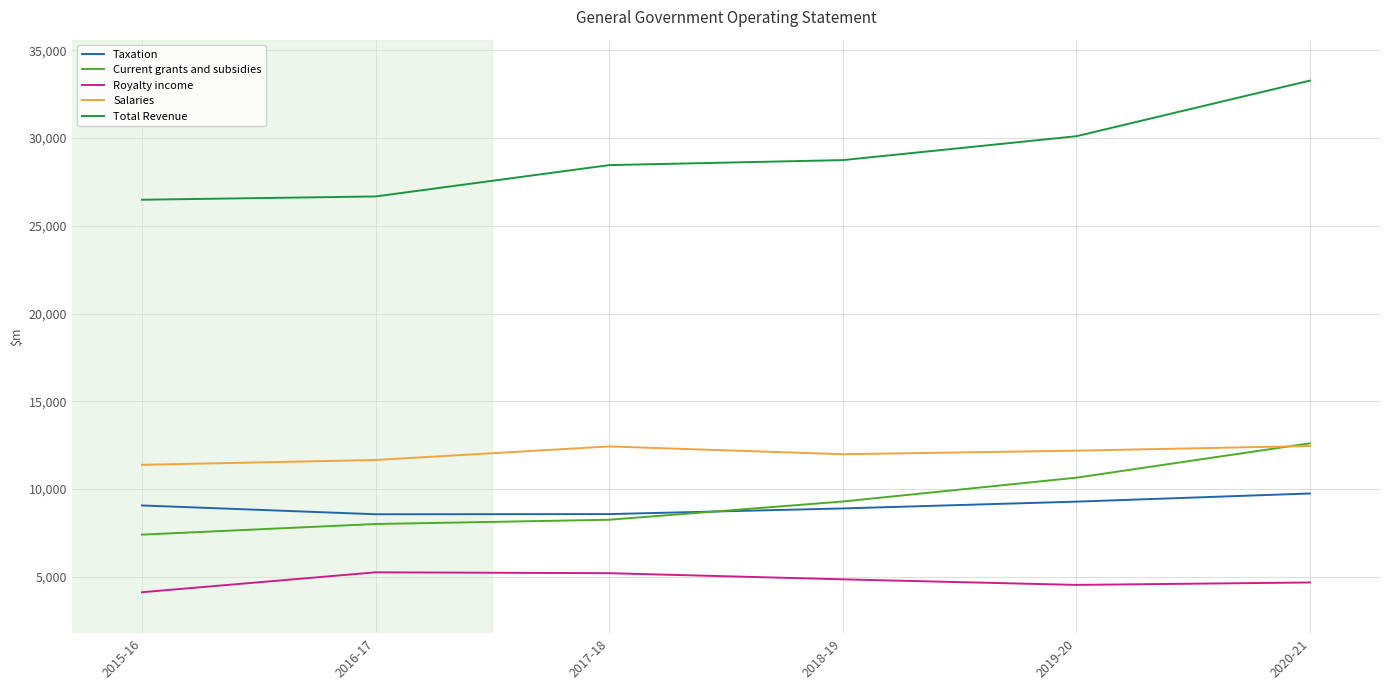

Between 2018-19 and 2020-21, which series saw the biggest shift?

Total Revenue